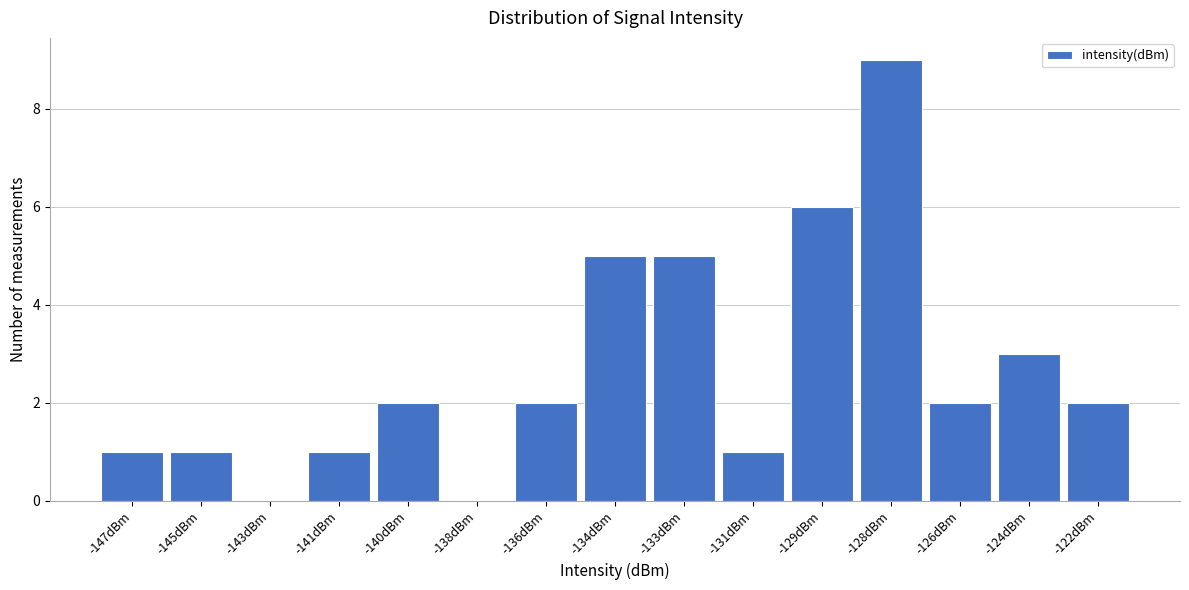

Reading right to left, list all the values displayed in this chart.

-122dBm=2	-124dBm=3	-126dBm=2	-128dBm=9	-129dBm=6	-131dBm=1	-133dBm=5	-134dBm=5	-136dBm=2	-138dBm=0	-140dBm=2	-141dBm=1	-143dBm=0	-145dBm=1	-147dBm=1